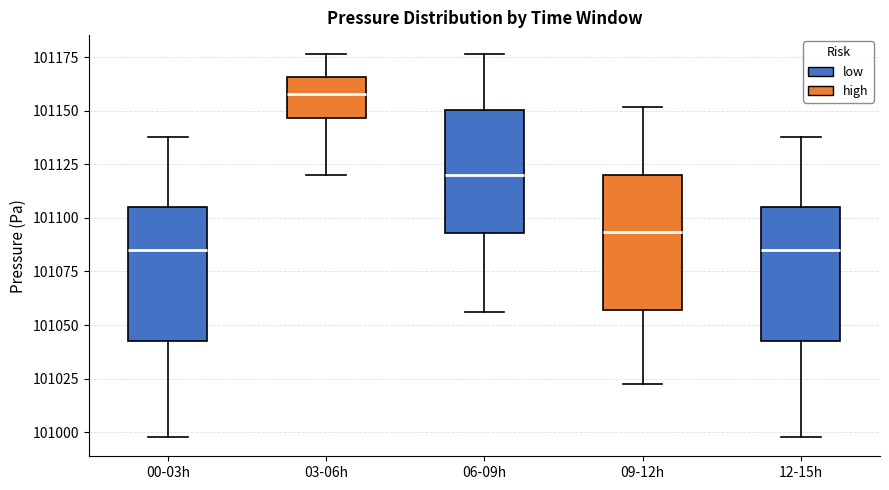

Reading left to right, read every box against the y-axis: the position of its median line, the range the box covers, and the ends of its whiskers. The values are not printed on the chart, so give them approximately, as read against the axis.

00-03h: median 101085, box 101040 to 101105, whiskers 101000 to 101140
03-06h: median 101160, box 101145 to 101165, whiskers 101120 to 101175
06-09h: median 101120, box 101095 to 101150, whiskers 101055 to 101175
09-12h: median 101095, box 101055 to 101120, whiskers 101025 to 101150
12-15h: median 101085, box 101040 to 101105, whiskers 101000 to 101140